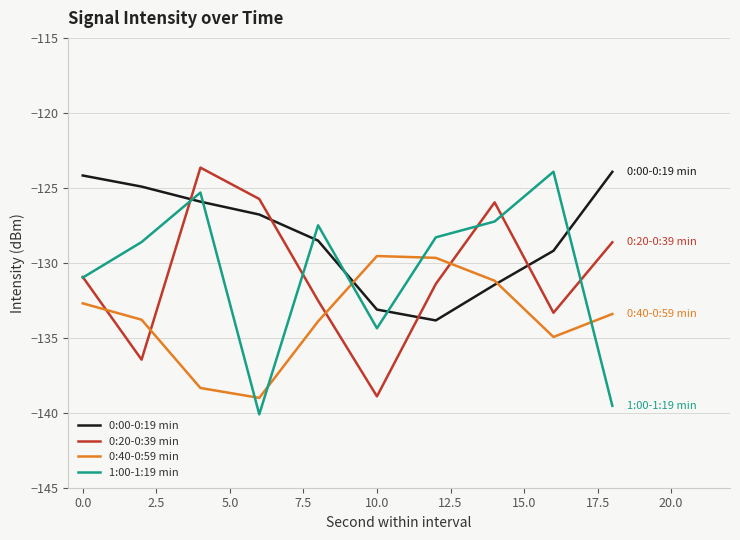

True or false: 0:20-0:39 min and 0:40-0:59 min cross at least once.

True